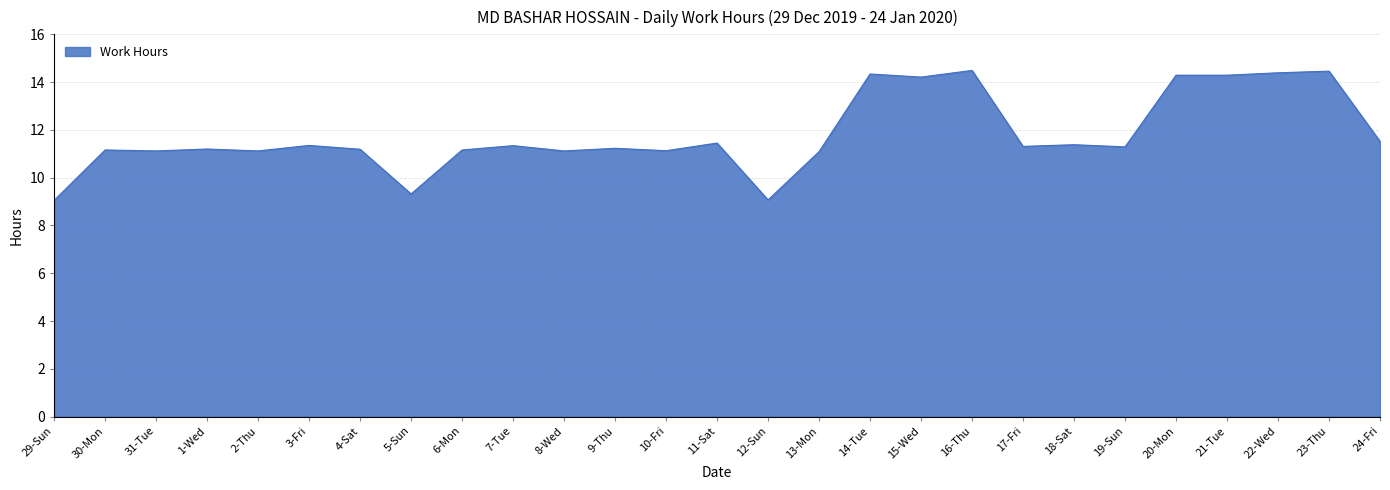

What value does the data have at 6-Mon?

11.2